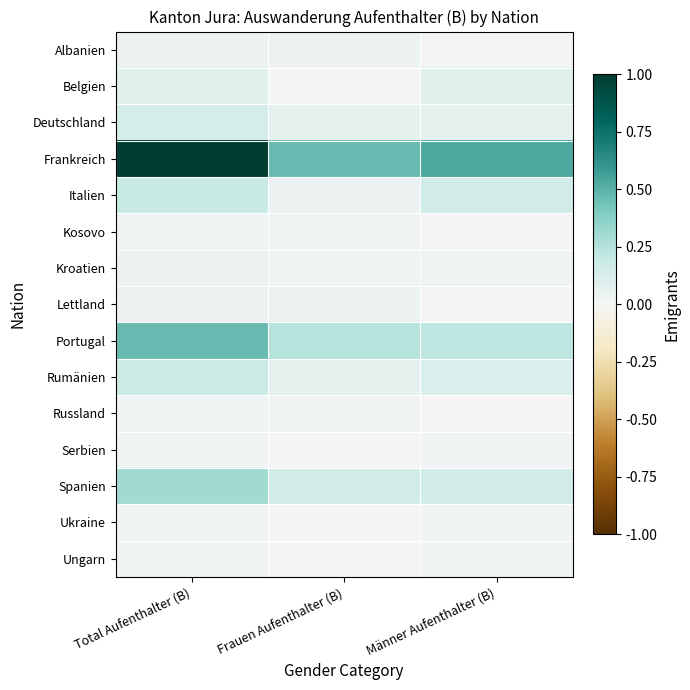

Which series changed the most between Total Aufenthalter (B) and Männer Aufenthalter (B)?

Frankreich